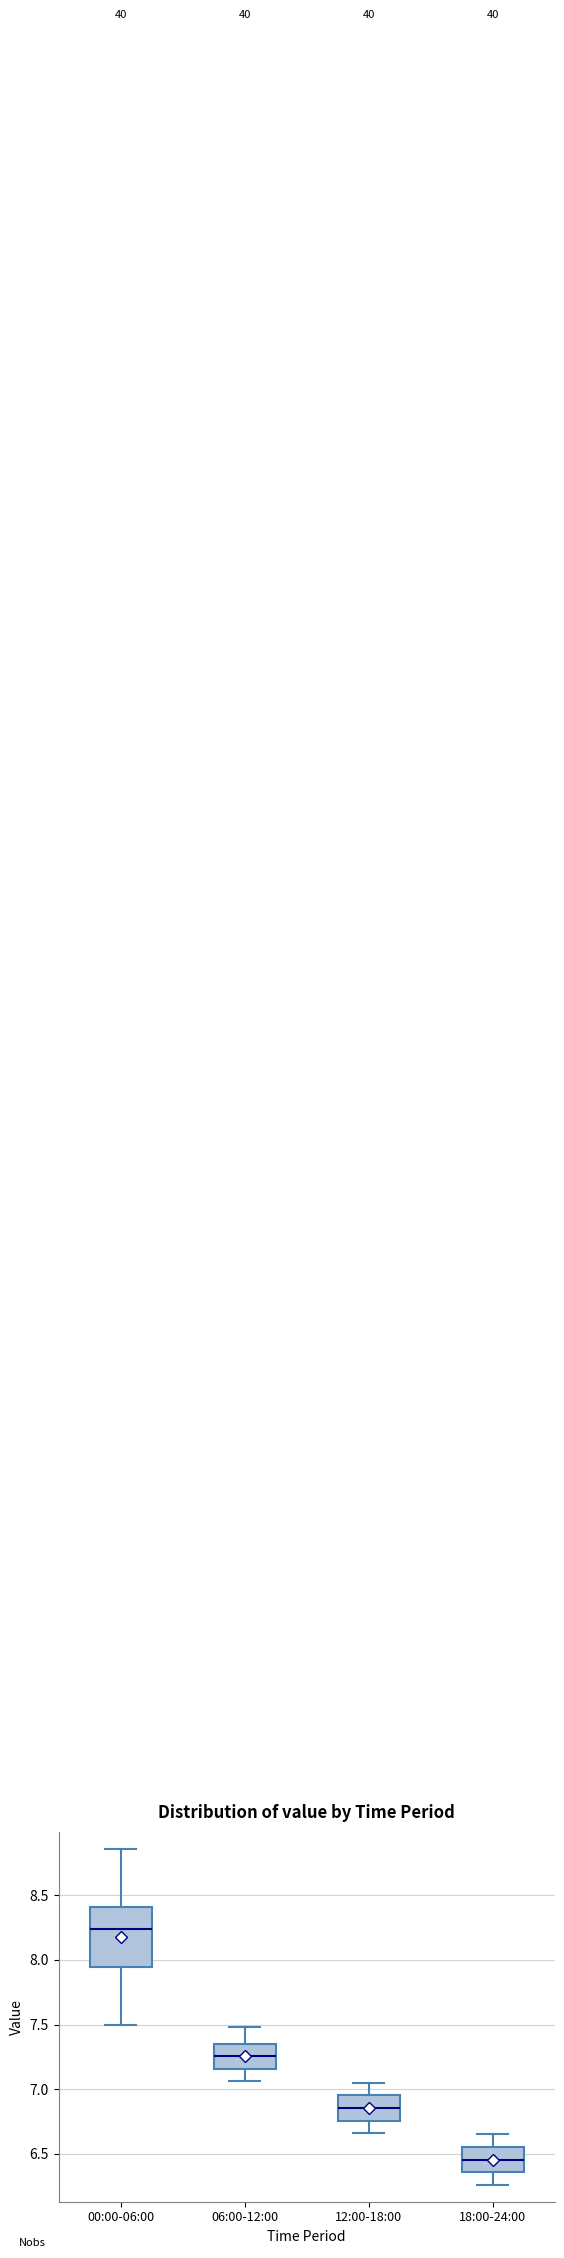

Reading left to right, read every box against the y-axis: the position of its median line, the range the box covers, and the ends of its whiskers. The values are not printed on the chart, so give them approximately, as read against the axis.

00:00-06:00: median 8.25, box 7.95 to 8.40, whiskers 7.50 to 8.85
06:00-12:00: median 7.25, box 7.15 to 7.35, whiskers 7.05 to 7.50
12:00-18:00: median 6.85, box 6.75 to 6.95, whiskers 6.65 to 7.05
18:00-24:00: median 6.45, box 6.35 to 6.55, whiskers 6.25 to 6.65